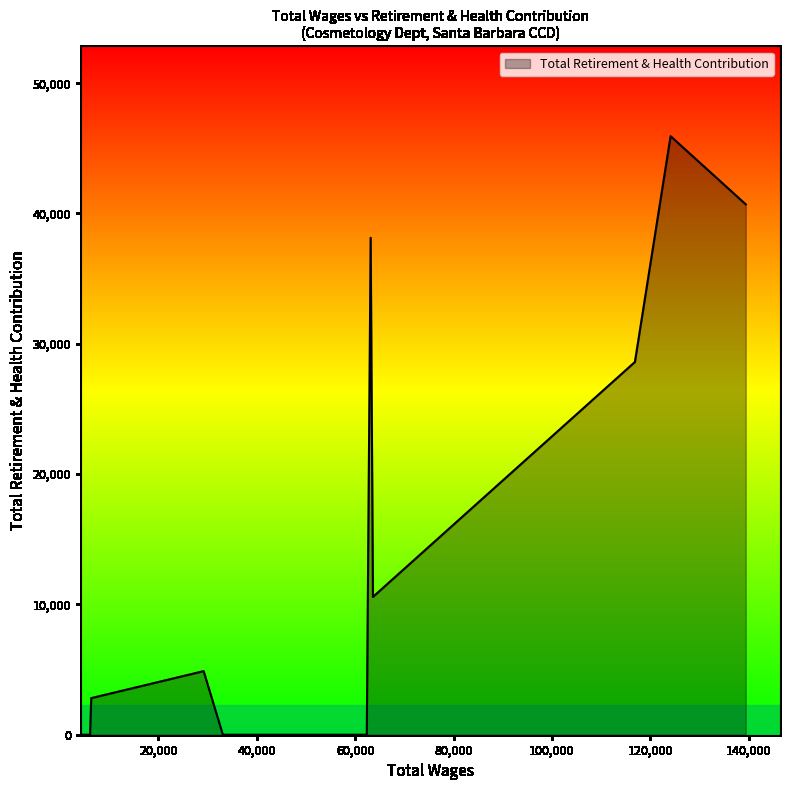

What is the maximum value shown in the chart?

45929